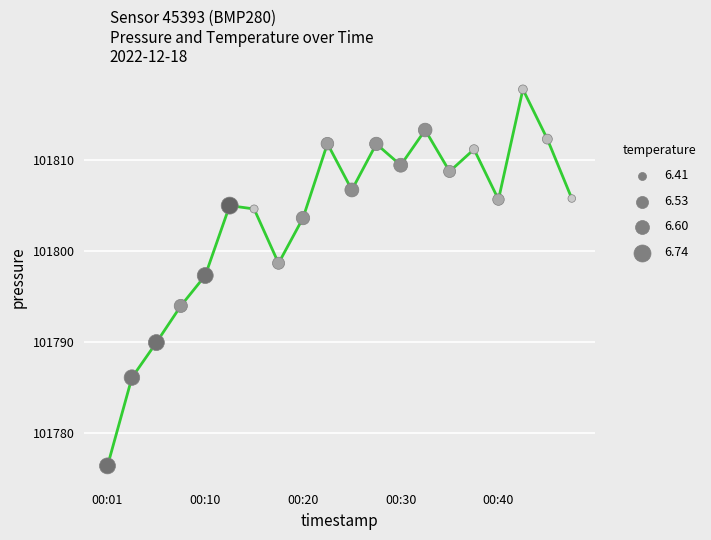

What is the greatest value displayed?

101817.8